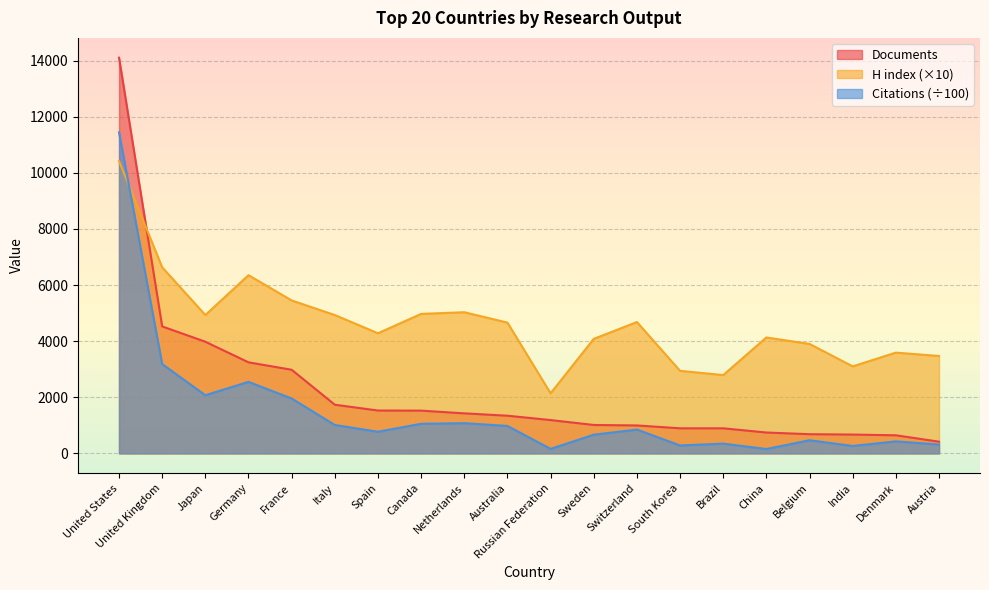

True or false: Citations and Documents intersect in this chart.

False